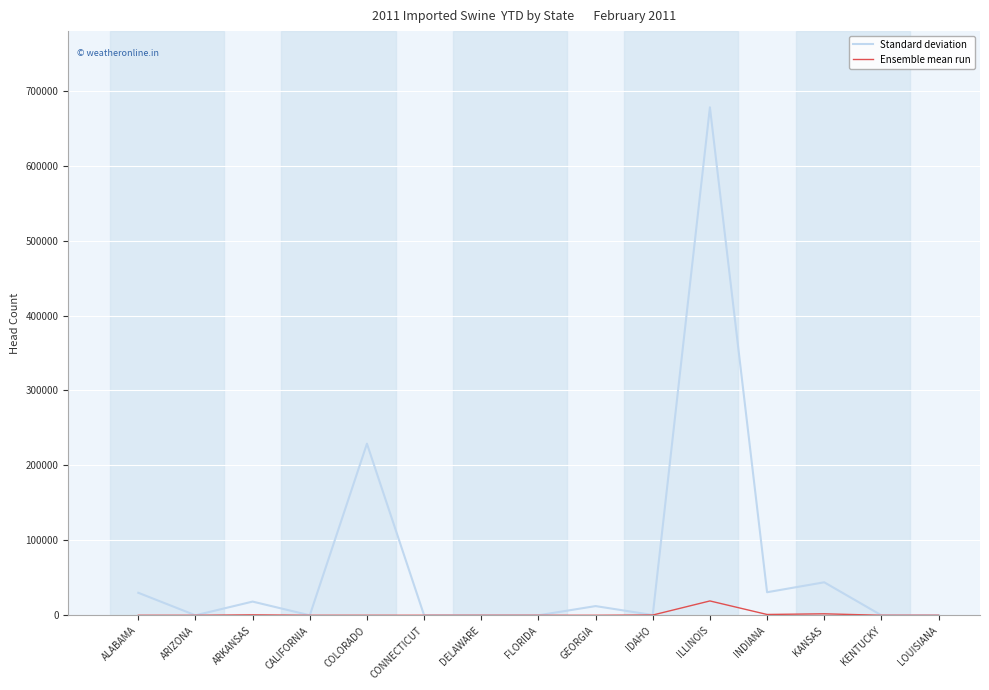

True or false: Standard deviation has more than 0 points higher than both neighbors.

True